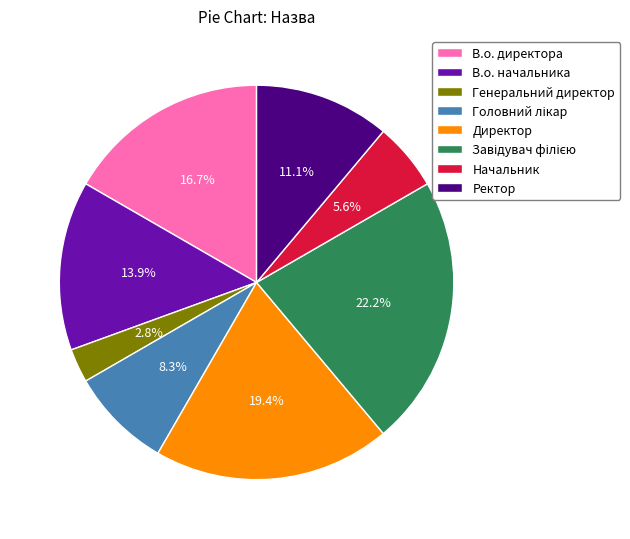

To the nearest percent, what is the average slice percentage?

12%